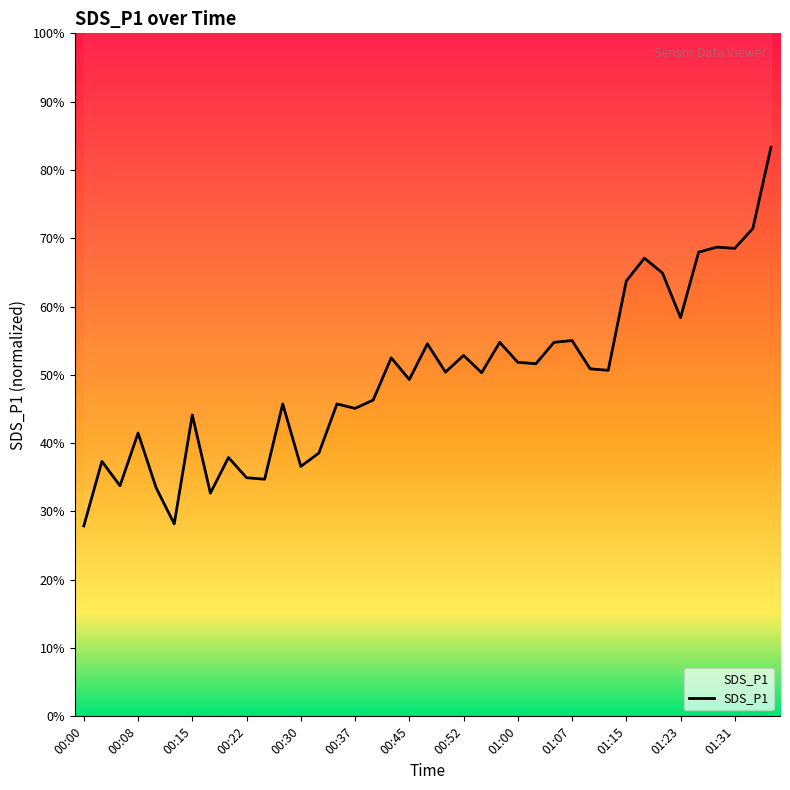

How many lines are shown in the chart?

1